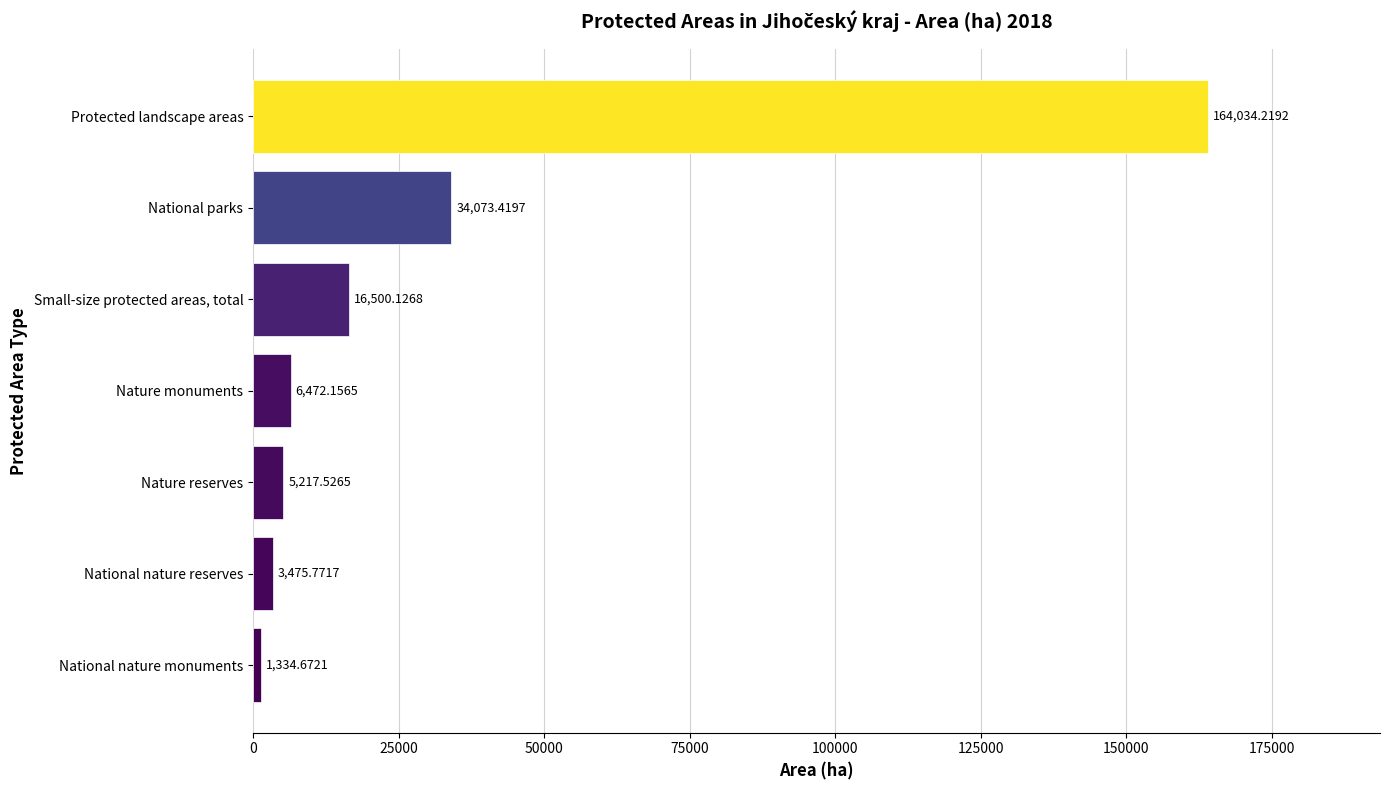

Approximately how many times larger is the value at Small-size protected areas, total compared to Nature monuments?

2.5